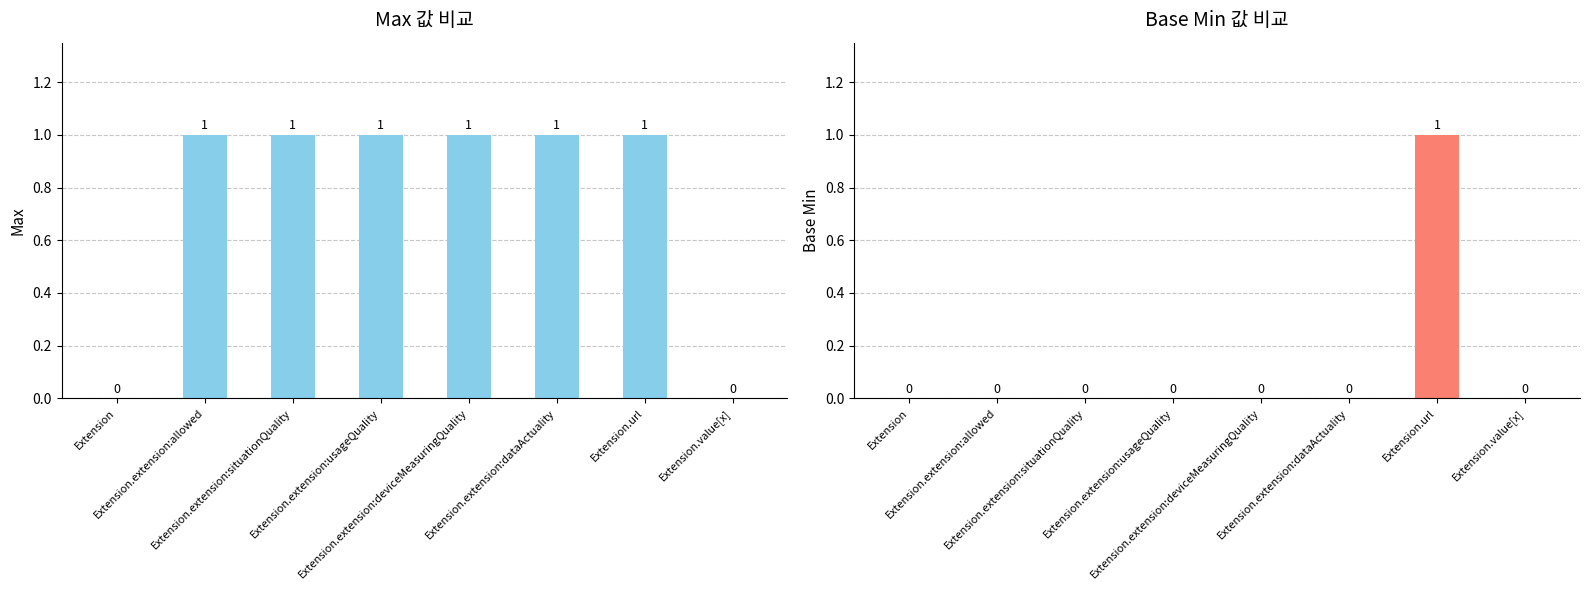

Does the chart contain any negative values?

No